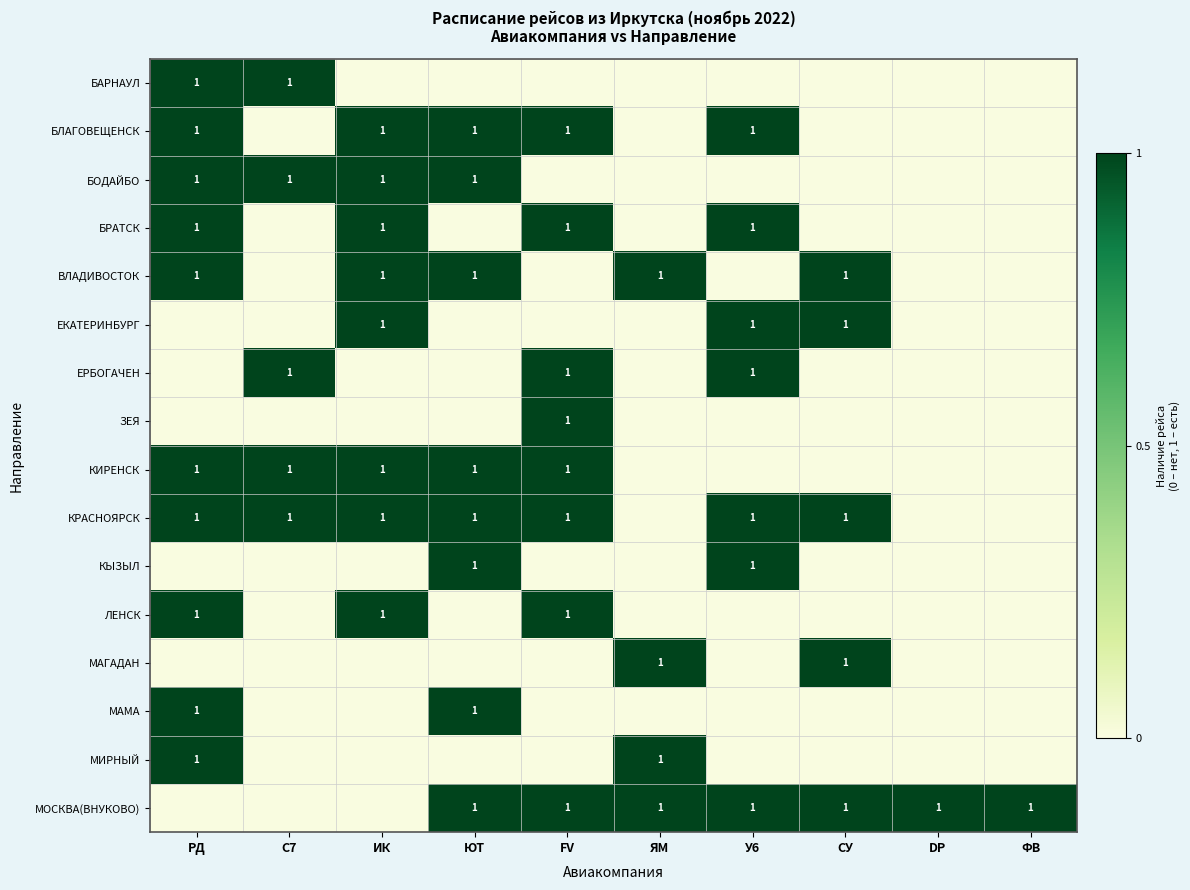

The value of МАГАДАН at ЯМ is 1. True or false?

True